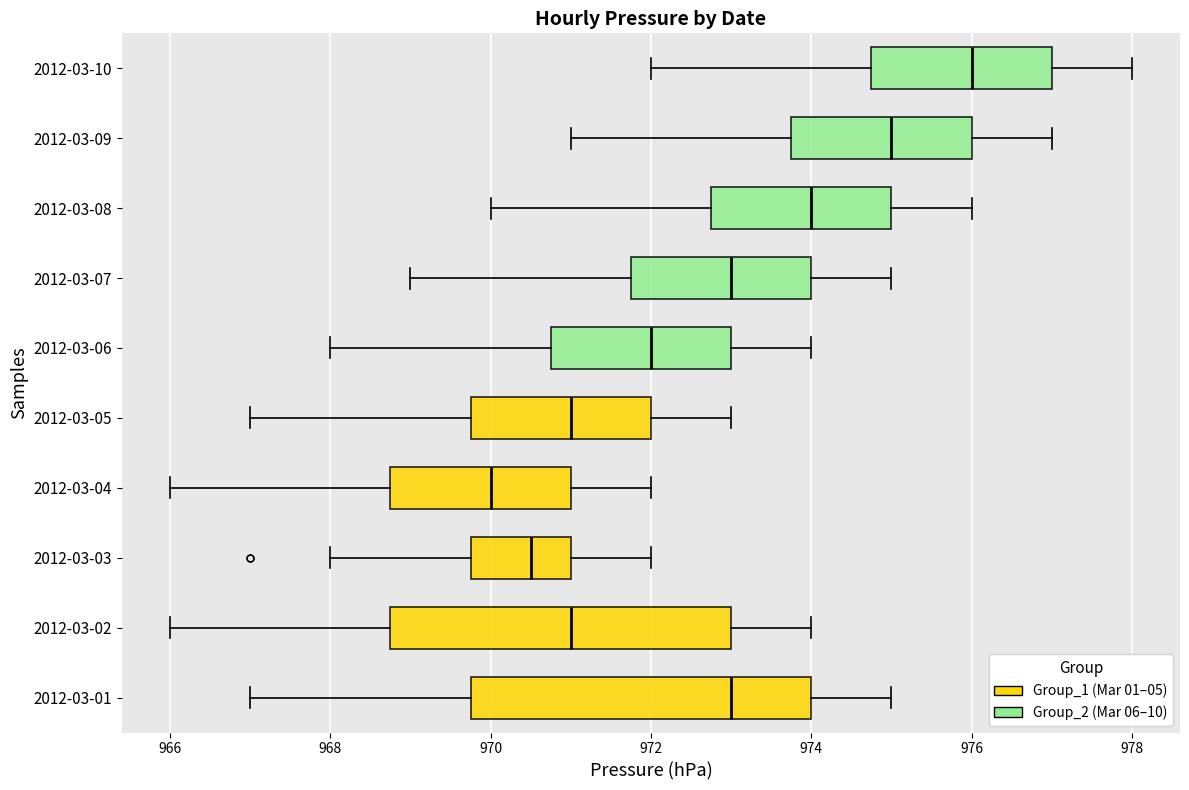

Reading bottom to top, read every box against the x-axis: the position of its median line, the range the box covers, and the ends of its whiskers. The values are not printed on the chart, so give them approximately, as read against the axis.

2012-03-01: median 973.0, box 969.8 to 974.0, whiskers 967.0 to 975.0
2012-03-02: median 971.0, box 968.8 to 973.0, whiskers 966.0 to 974.0
2012-03-03: median 970.6, box 969.8 to 971.0, whiskers 968.0 to 972.0
2012-03-04: median 970.0, box 968.8 to 971.0, whiskers 966.0 to 972.0
2012-03-05: median 971.0, box 969.8 to 972.0, whiskers 967.0 to 973.0
2012-03-06: median 972.0, box 970.8 to 973.0, whiskers 968.0 to 974.0
2012-03-07: median 973.0, box 971.8 to 974.0, whiskers 969.0 to 975.0
2012-03-08: median 974.0, box 972.8 to 975.0, whiskers 970.0 to 976.0
2012-03-09: median 975.0, box 973.8 to 976.0, whiskers 971.0 to 977.0
2012-03-10: median 976.0, box 974.8 to 977.0, whiskers 972.0 to 978.0